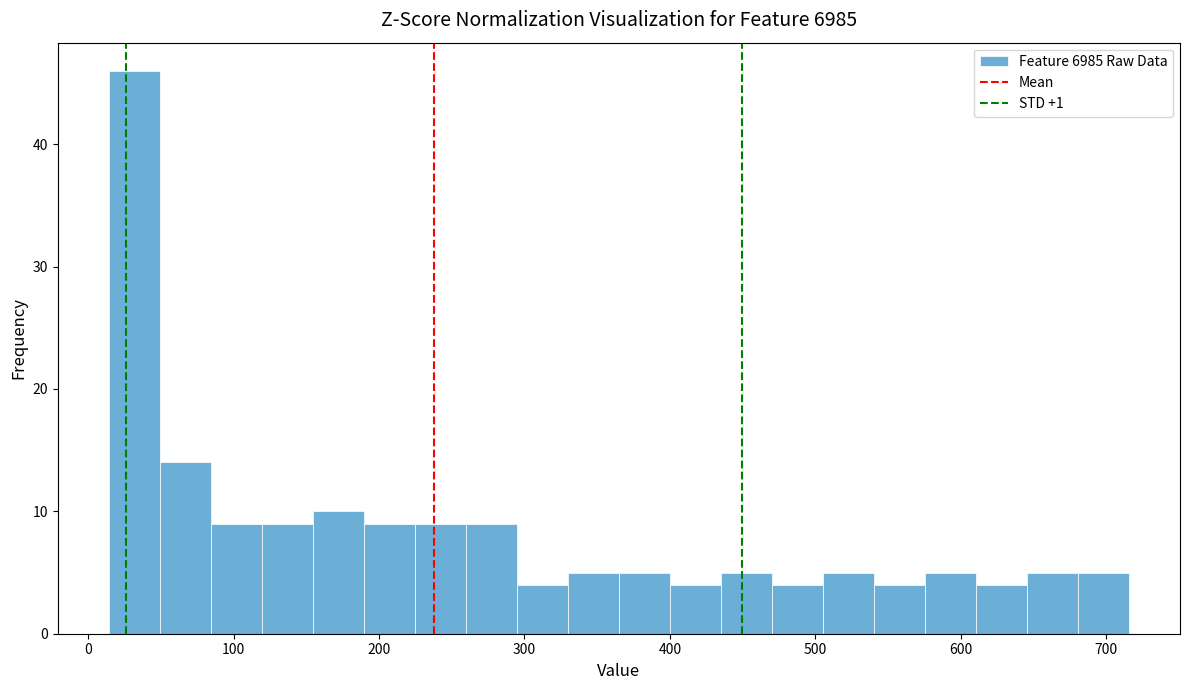

Around what value on the x-axis is the tallest bar? Give the approximate position of its centre, as read against the axis.

30